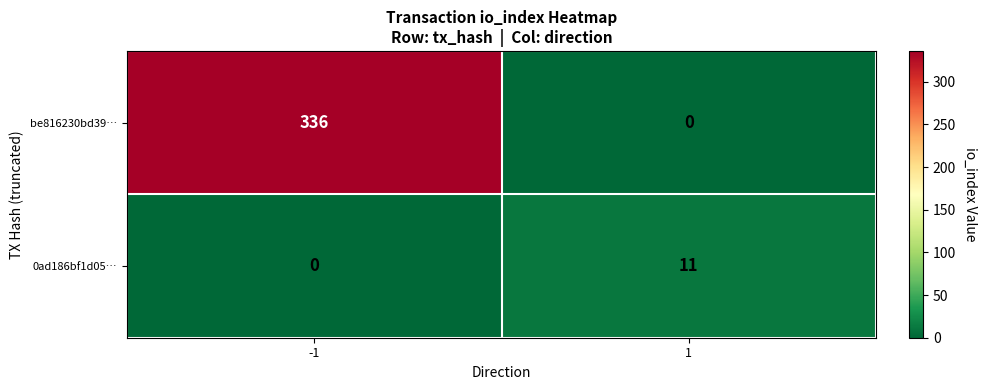

Rank the series at 1 from highest to lowest value.

0ad186bf1d05…, be816230bd39…